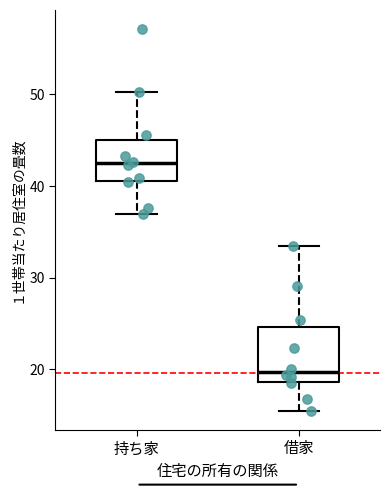

Reading left to right, read every box against the y-axis: the position of its median line, the range the box covers, and the ends of its whiskers. The values are not printed on the chart, so give them approximately, as read against the axis.

持ち家: median 42, box 41 to 45, whiskers 37 to 50
借家: median 20, box 19 to 25, whiskers 15 to 34